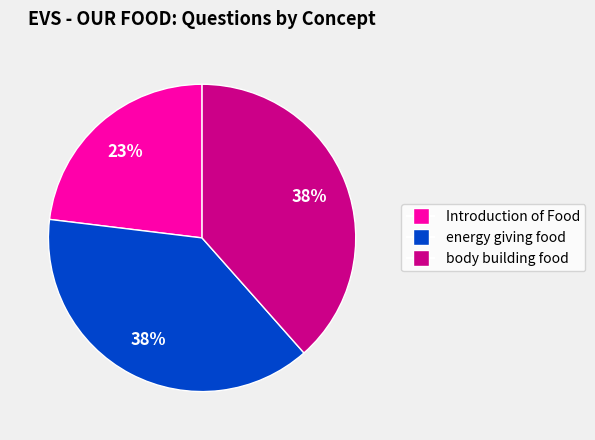

Is there any slice that represents more than half of the pie?

No